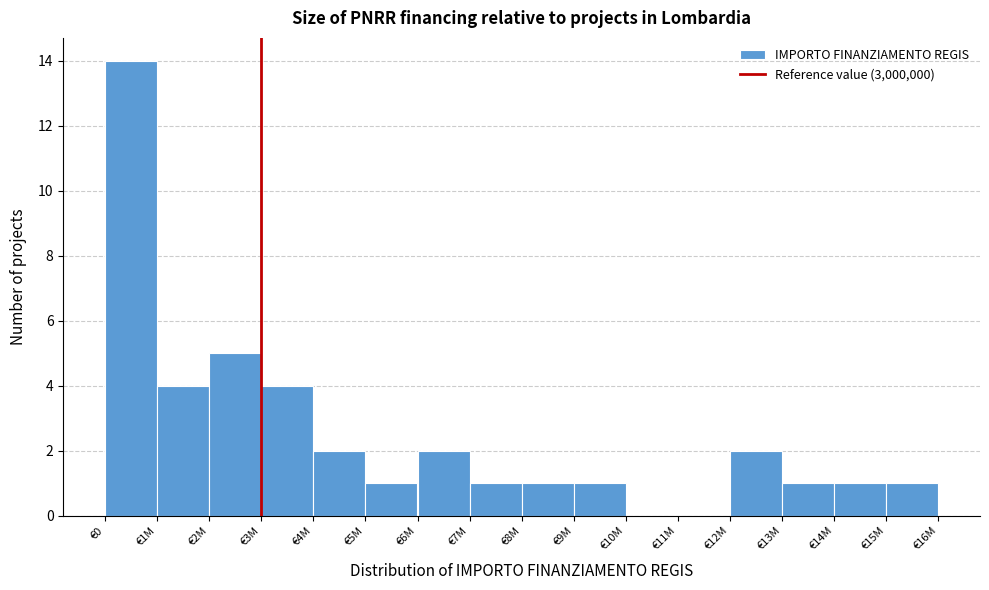

Reading right to left, what are all the values shown in this chart?

€15M=1	€14M=1	€13M=1	€12M=2	€11M=0	€10M=0	€9M=1	€8M=1	€7M=1	€6M=2	€5M=1	€4M=2	€3M=4	€2M=5	€1M=4	€0=14